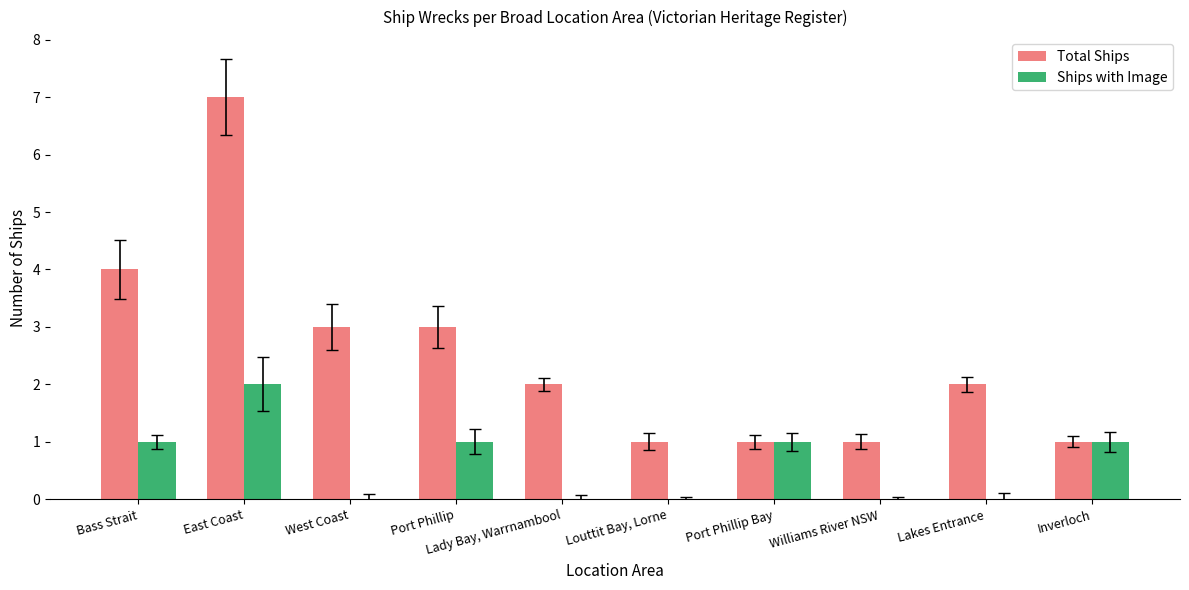

Reading left to right, extract all data points from this chart.

Total Ships: Bass Strait=4	East Coast=7	West Coast=3	Port Phillip=3	Lady Bay, Warrnambool=2	Louttit Bay, Lorne=1	Port Phillip Bay=1	Williams River NSW=1	Lakes Entrance=2	Inverloch=1
Ships with Image: Bass Strait=1	East Coast=2	West Coast=0	Port Phillip=1	Lady Bay, Warrnambool=0	Louttit Bay, Lorne=0	Port Phillip Bay=1	Williams River NSW=0	Lakes Entrance=0	Inverloch=1